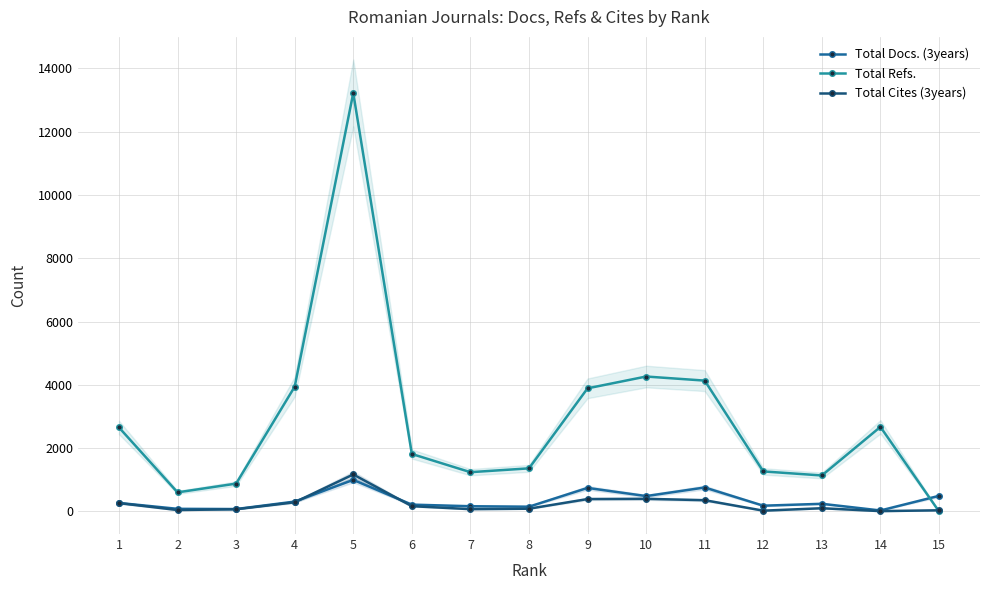

Reading left to right, extract all data points from this chart.

Total Docs. (3years): 1=268	2=82	3=75	4=311	5=997	6=215	7=164	8=150	9=743	10=485	11=756	12=181	13=241	14=30	15=492
Total Refs.: 1=2653	2=602	3=879	4=3941	5=13220	6=1815	7=1240	8=1361	9=3889	10=4262	11=4133	12=1264	13=1136	14=2671	15=0
Total Cites (3years): 1=263	2=44	3=69	4=289	5=1168	6=166	7=72	8=86	9=391	10=398	11=355	12=24	13=101	14=10	15=36